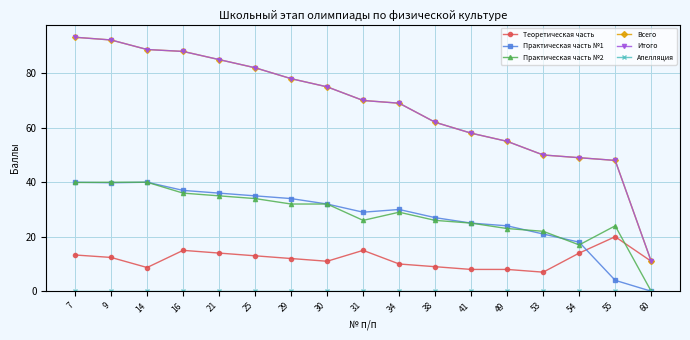

What is the difference between the maximum and minimum values in the Практическая часть №1 series?

40.0